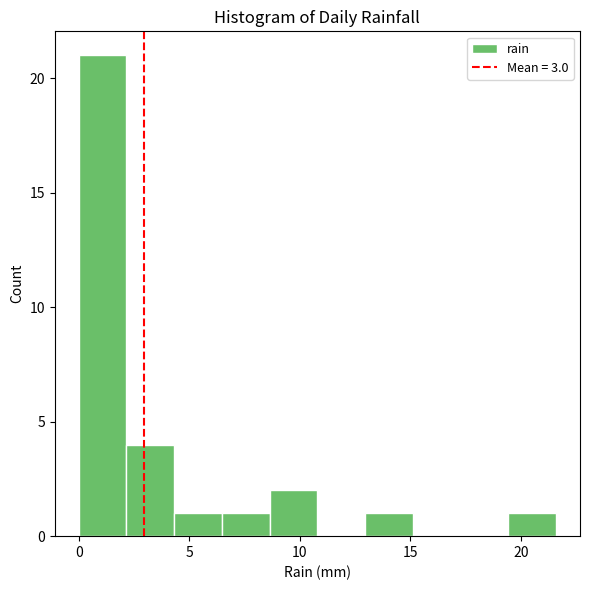

Reading left to right, transcribe this chart: for each bar, give the range it covers on the x-axis and its height. Neither the bar edges nor the heights are printed on the chart, so give them approximately, as read against the axes.

0.0 to 2.0: 21
2.0 to 4.5: 4
4.5 to 6.5: 1
6.5 to 8.5: 1
8.5 to 11.0: 2
11.0 to 13.0: 0
13.0 to 15.0: 1
15.0 to 17.5: 0
17.5 to 19.5: 0
19.5 to 21.5: 1